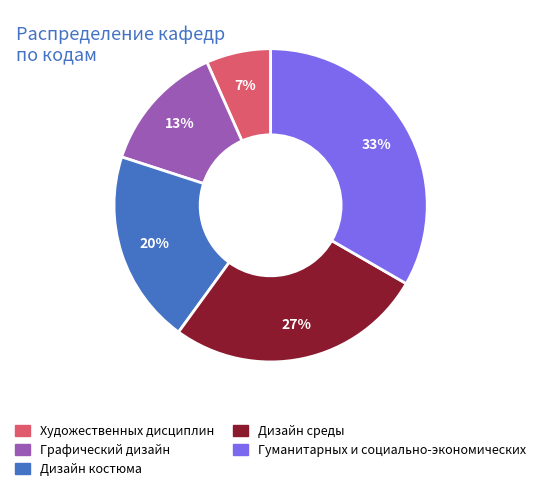

Combined, do Дизайн костюма and Графический дизайн account for over 50%?

No